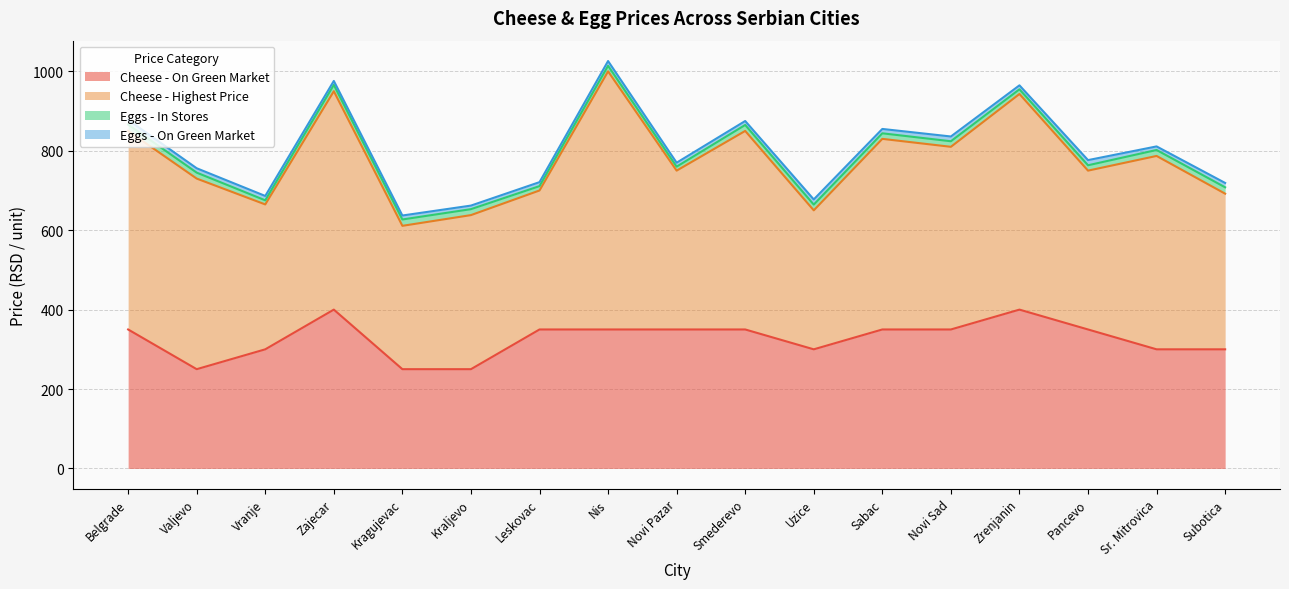

What is the value of the Cheese - On Green Market point at the 12th from the left?

350.0